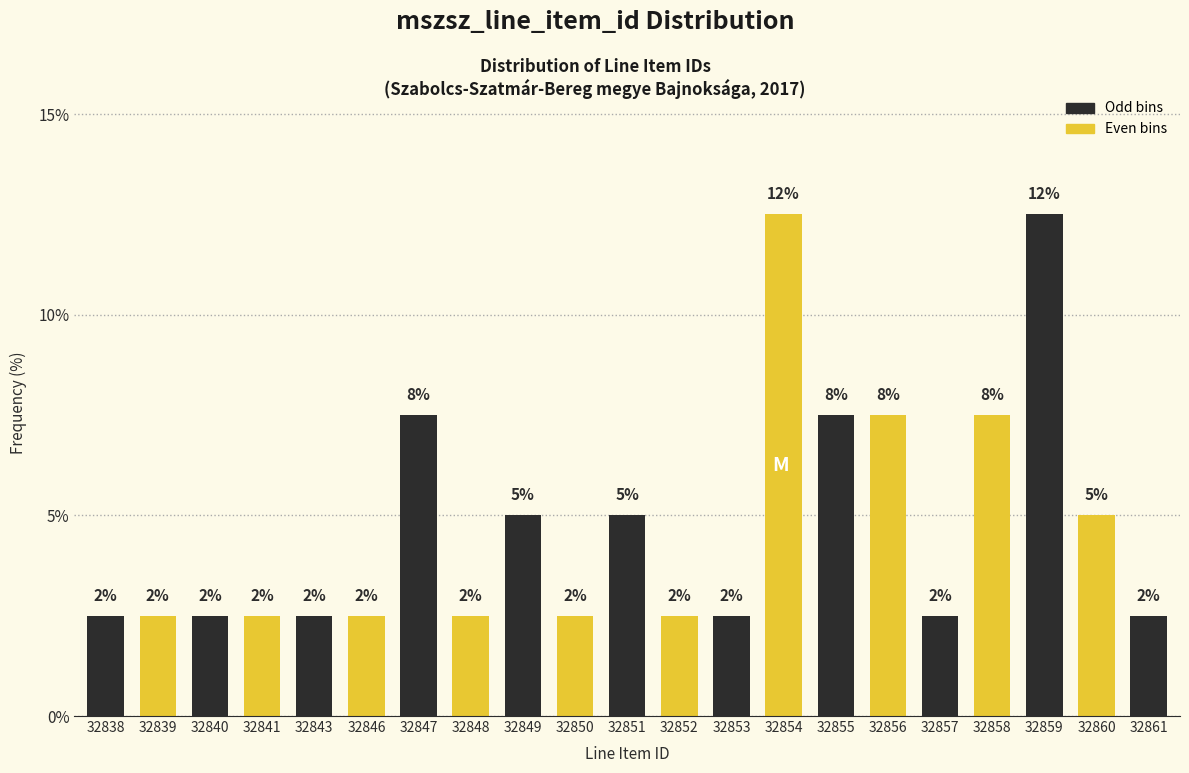

Are the bars horizontal?

No